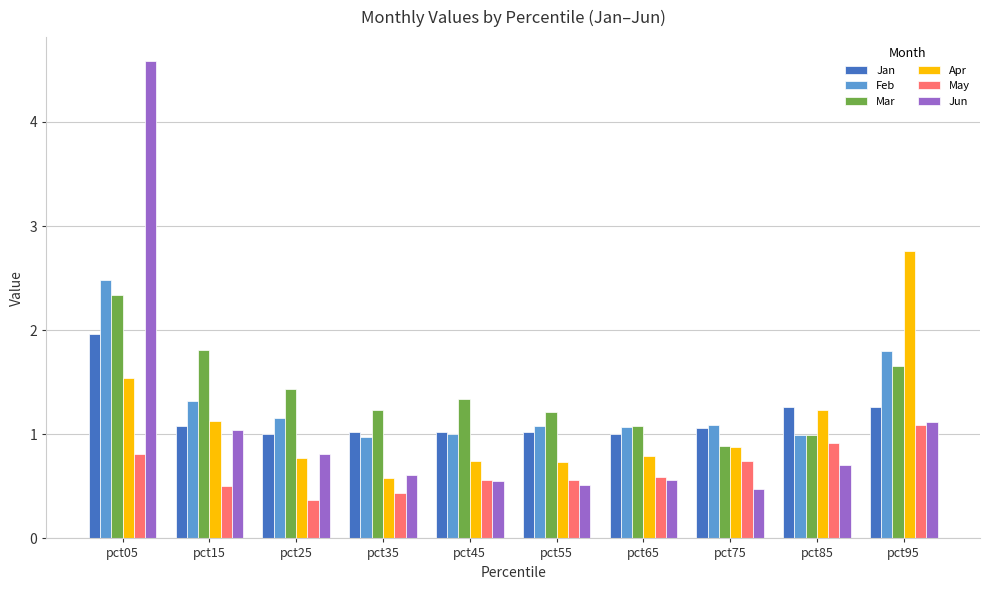

Where does the Mar series first go above 1?

pct05